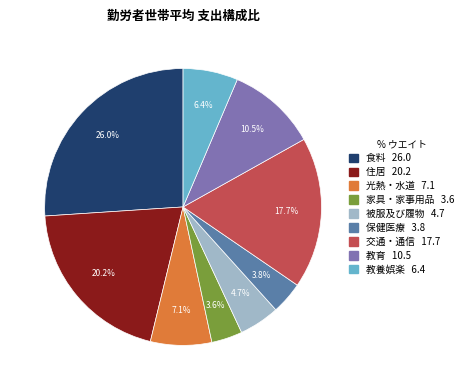

How many slices are in this pie chart?

9